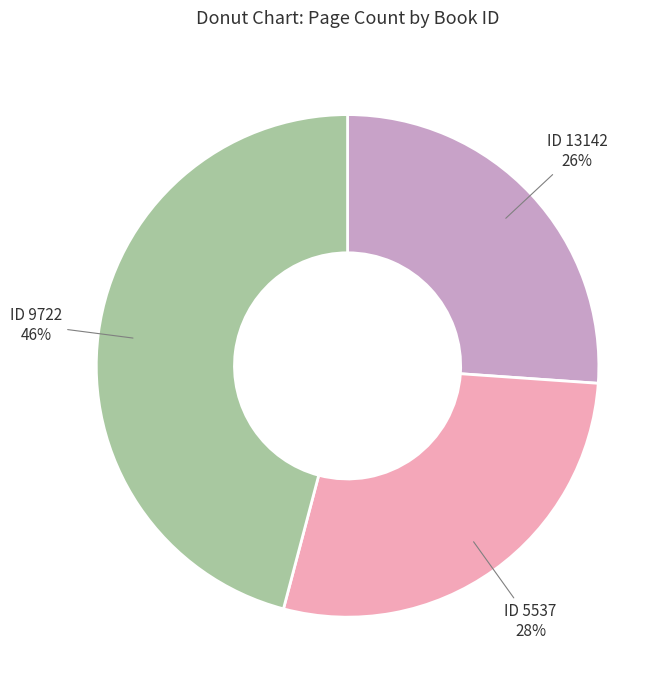

Is there any slice that represents more than half of the pie?

No